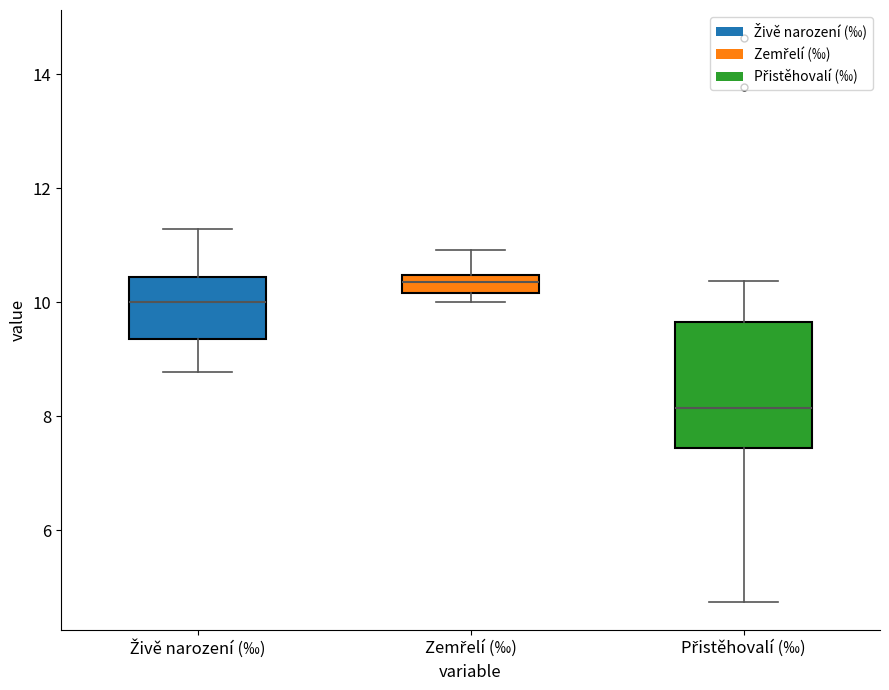

Reading left to right, read every box against the y-axis: the position of its median line, the range the box covers, and the ends of its whiskers. The values are not printed on the chart, so give them approximately, as read against the axis.

Živě narození (‰): median 10.0, box 9.4 to 10.4, whiskers 8.8 to 11.2
Zemřelí (‰): median 10.4 (inside the box), box 10.2 to 10.4, whiskers 10.0 to 11.0
Přistěhovalí (‰): median 8.2, box 7.4 to 9.6, whiskers 4.8 to 10.4